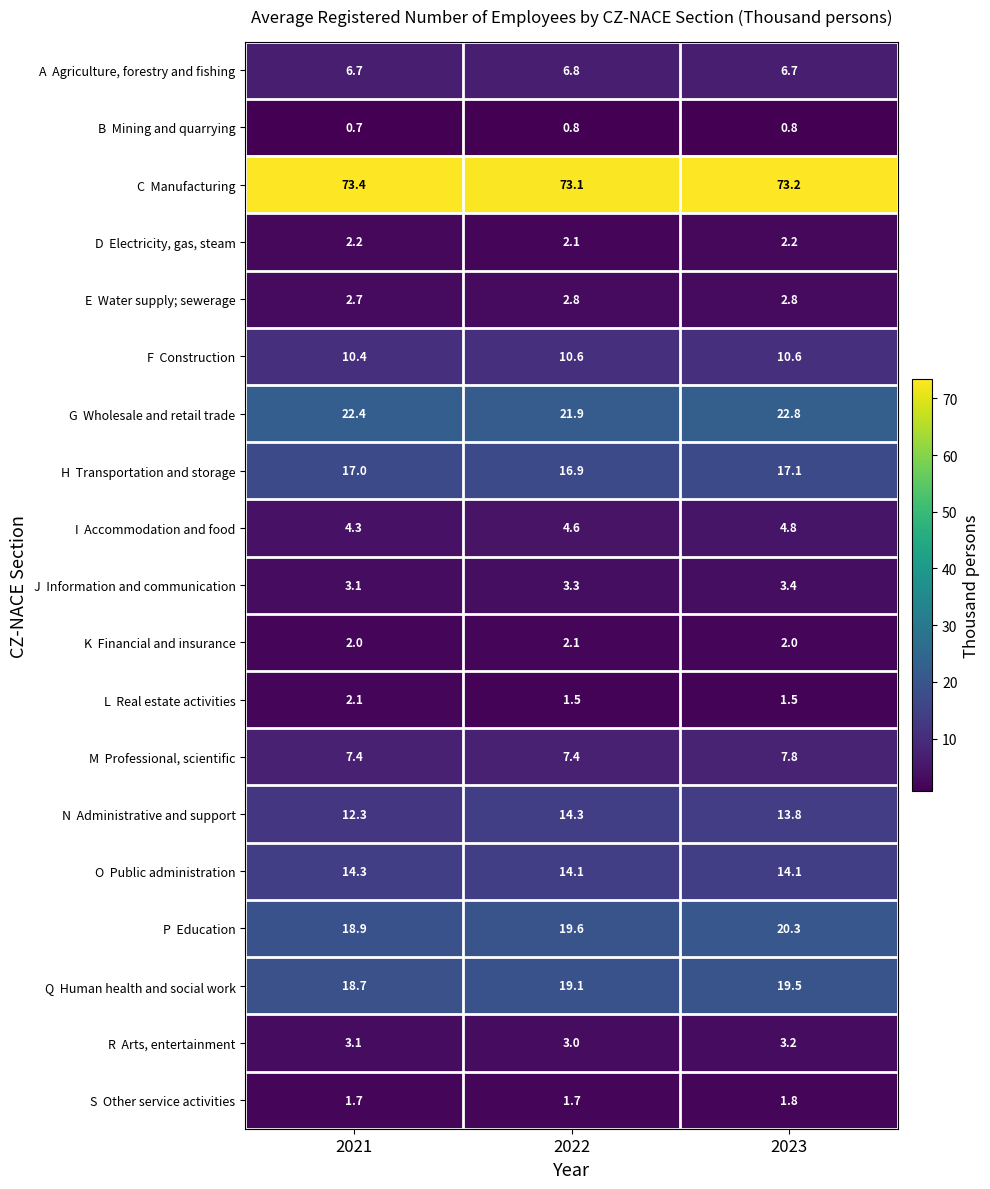

What is the spread (max minus min) of values at 2022?

72.3